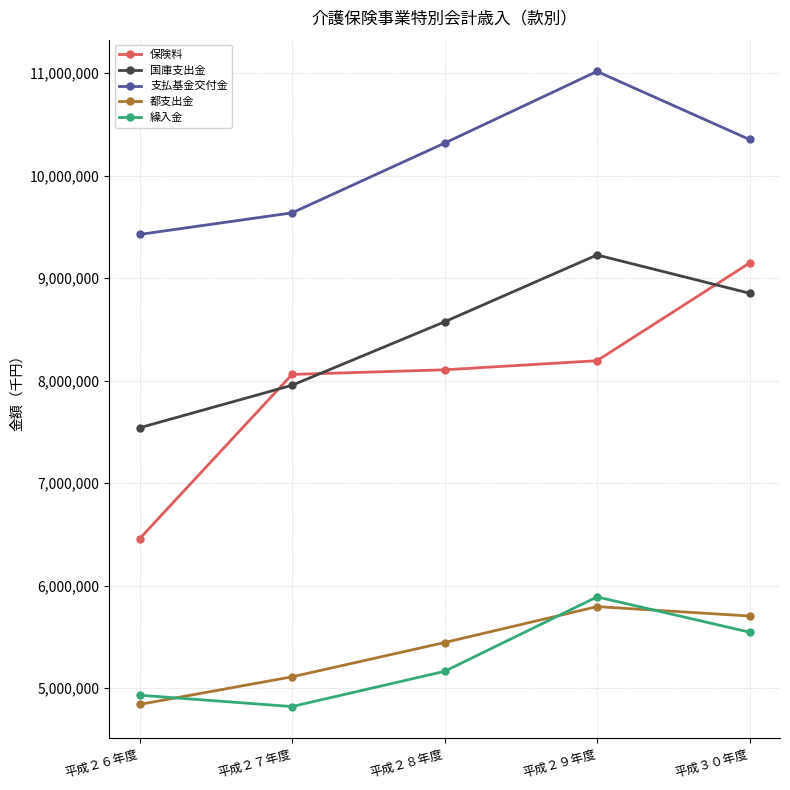

Which series has the largest total across all categories?

支払基金交付金